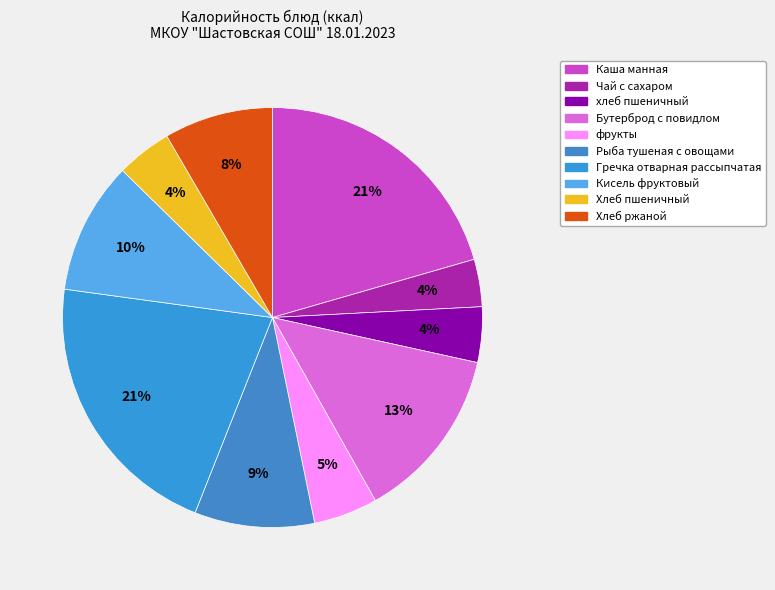

Is the sum of фрукты and Кисель фруктовый greater than half?

No